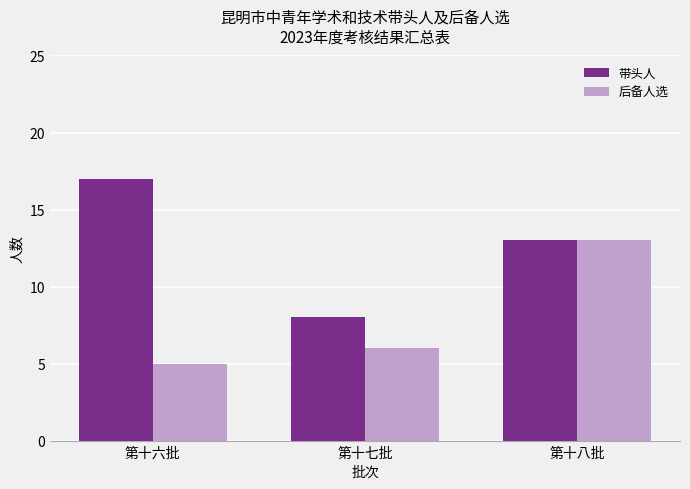

Reading left to right, extract all data points from this chart.

带头人: 第十六批=17	第十七批=8	第十八批=13
后备人选: 第十六批=5	第十七批=6	第十八批=13